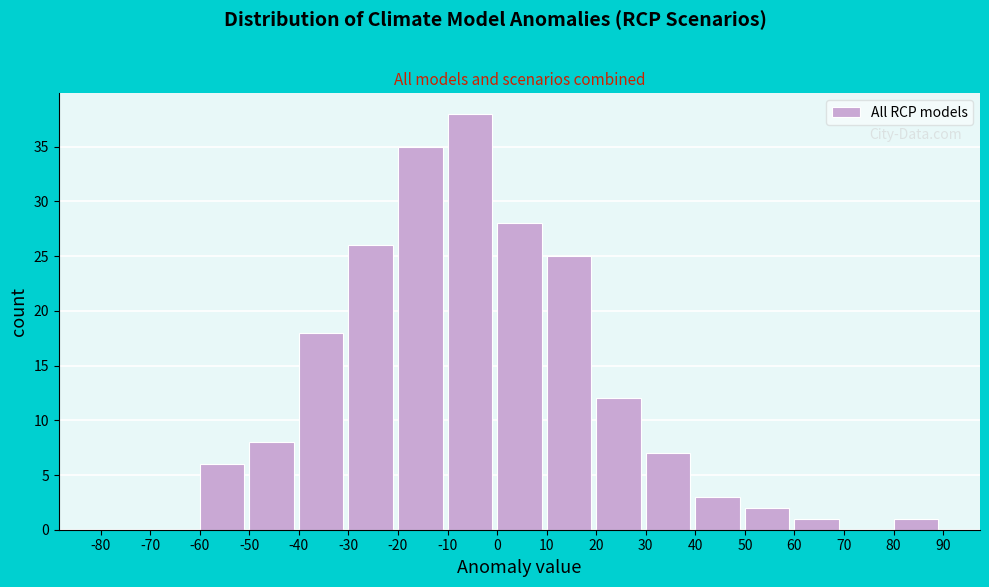

Reading left to right, transcribe this chart: for each bar, give the range it covers on the x-axis and its height. The values are not printed on the chart, so give them approximately, as read against the axis.

-80 to -70: 0
-70 to -60: 0
-60 to -50: 6
-50 to -40: 8
-40 to -30: 18
-30 to -20: 26
-20 to -10: 35
-10 to 0: 38
0 to 10: 28
10 to 20: 25
20 to 30: 12
30 to 40: 7
40 to 50: 3
50 to 60: 2
60 to 70: 1
70 to 80: 0
80 to 90: 1